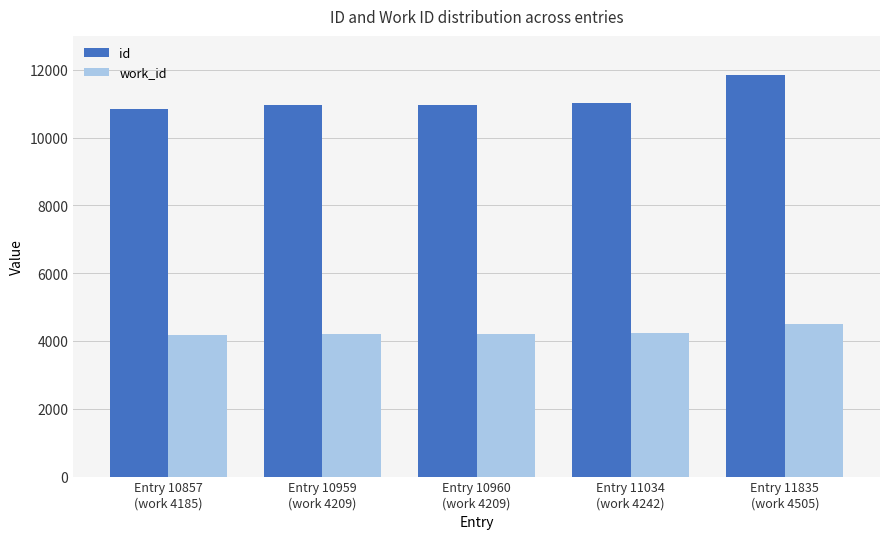

How many distinct data groups are displayed?

2